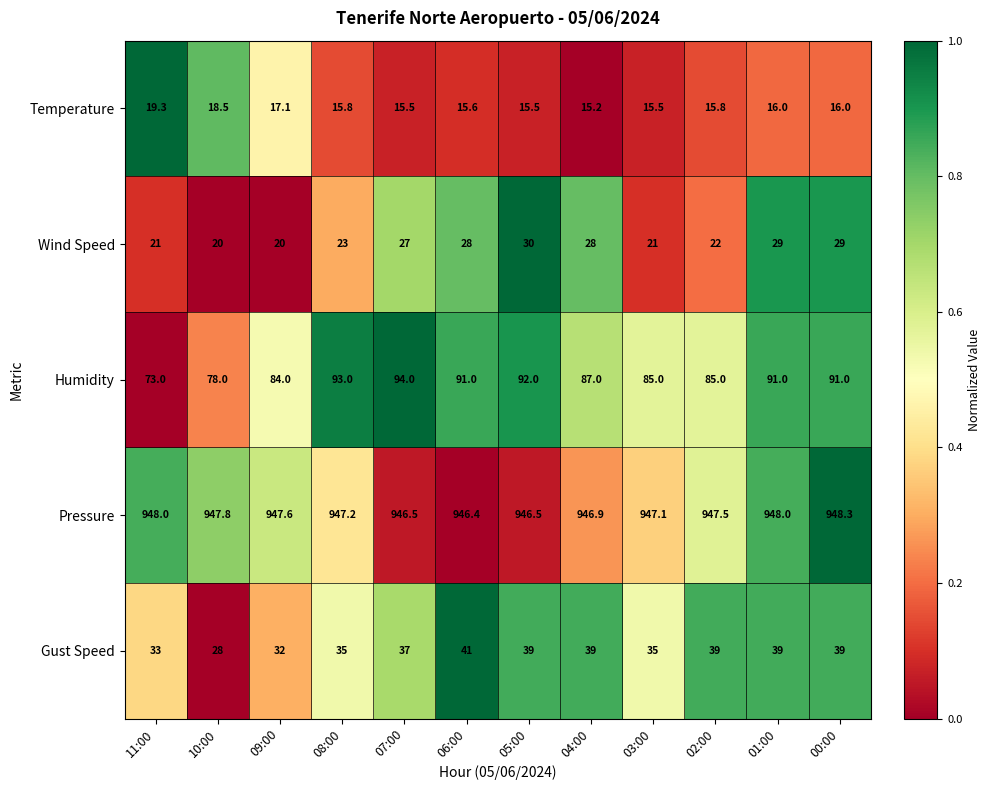

What is the difference between the second highest and minimum values in the Temperature series?

3.3